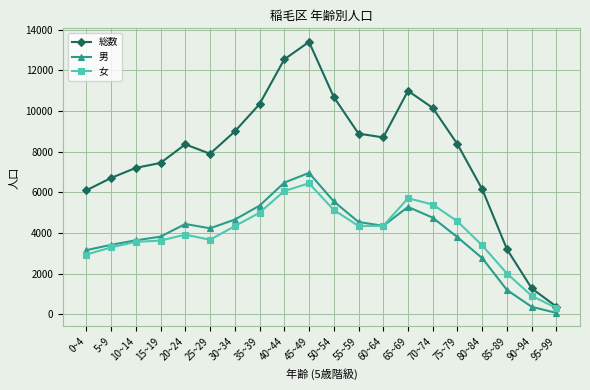

True or false: 男 and 女 cross at least once.

True